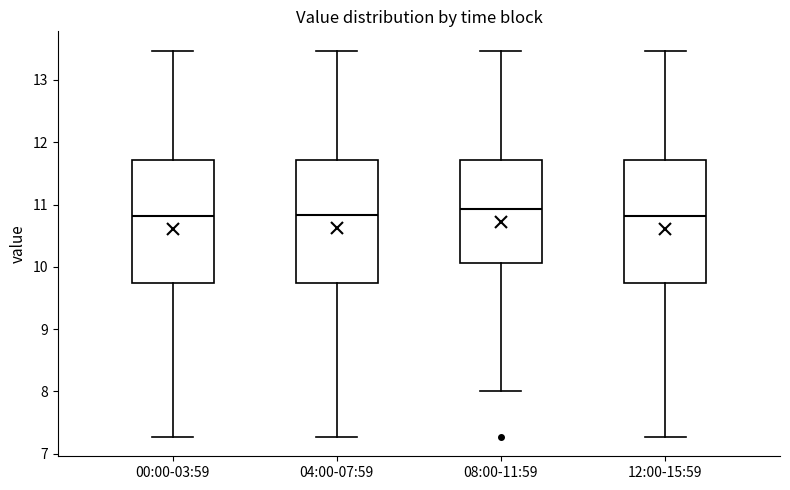

Reading left to right, transcribe this box plot: for each box, give where its median line is, the range the box spans, and where its two whiskers end, as read against the y-axis. The values are not printed on the chart, so give them approximately, as read against the axis.

00:00-03:59: median 10.8, box 9.7 to 11.7, whiskers 7.3 to 13.5
04:00-07:59: median 10.8, box 9.7 to 11.7, whiskers 7.3 to 13.5
08:00-11:59: median 10.9, box 10.1 to 11.7, whiskers 8.0 to 13.5
12:00-15:59: median 10.8, box 9.7 to 11.7, whiskers 7.3 to 13.5